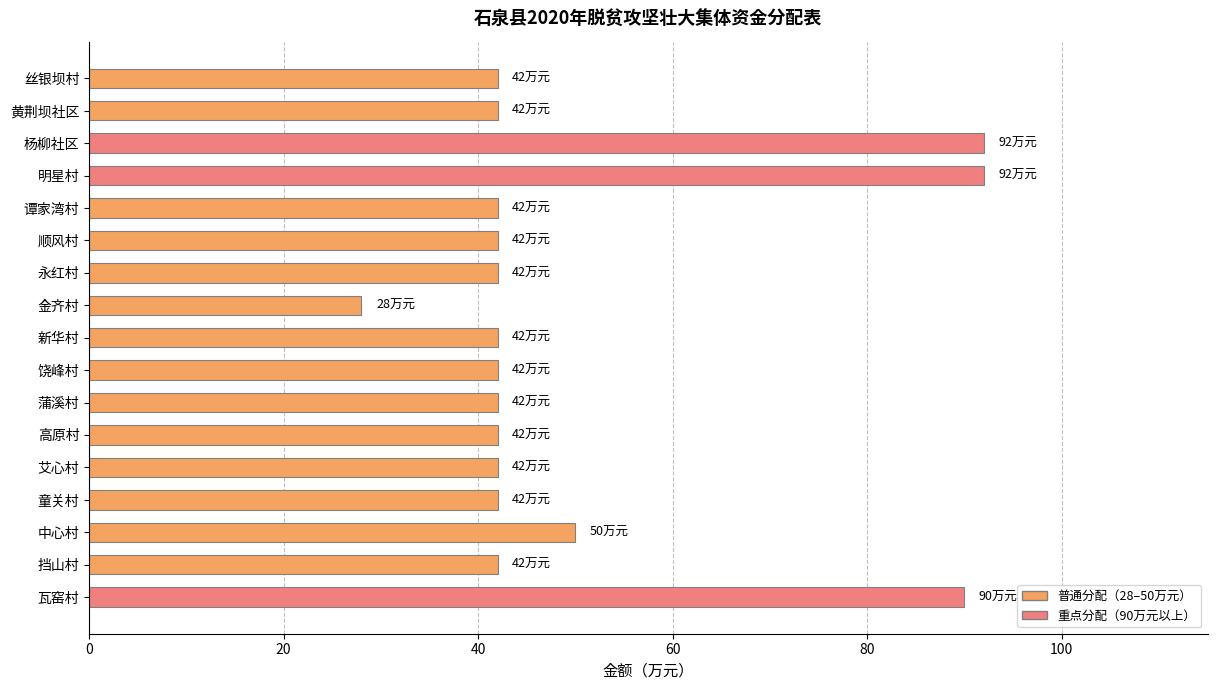

What is the smallest value displayed?

28